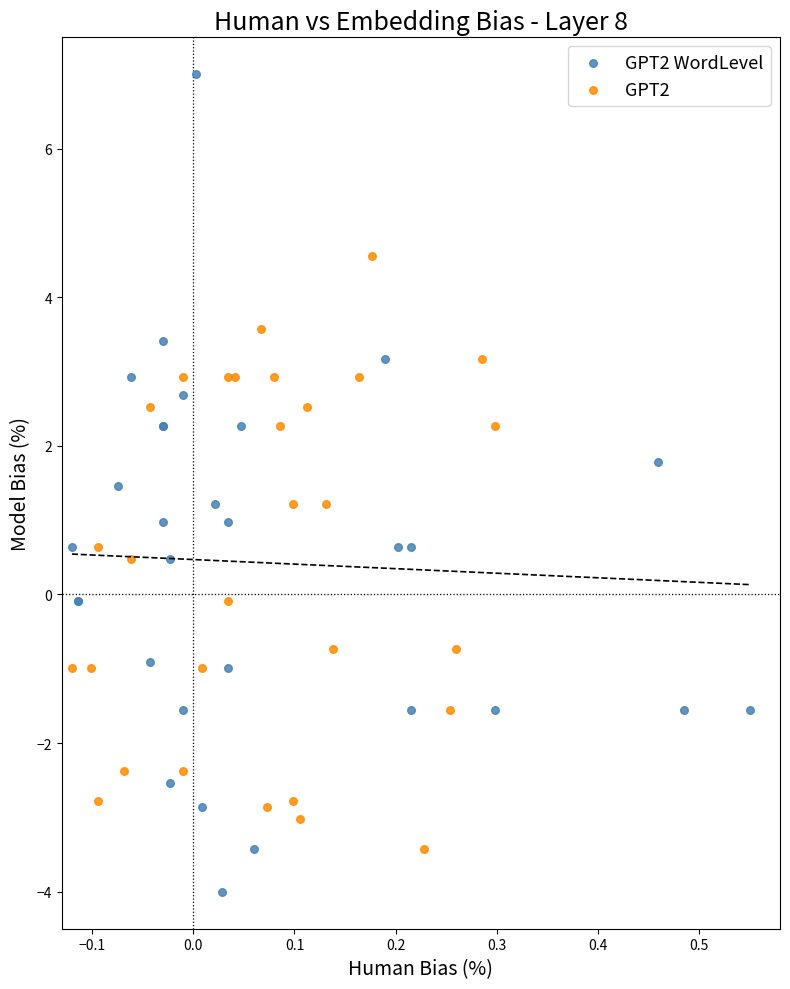

Which series has the widest spread of Y values?

GPT2 WordLevel